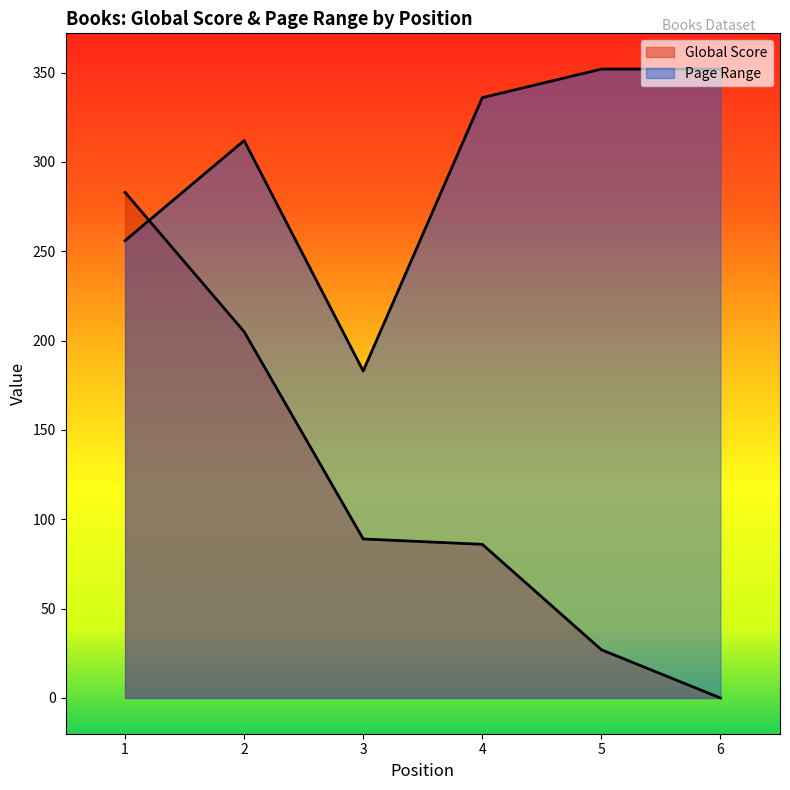

True or false: Global Score and Page Range cross at least once.

True